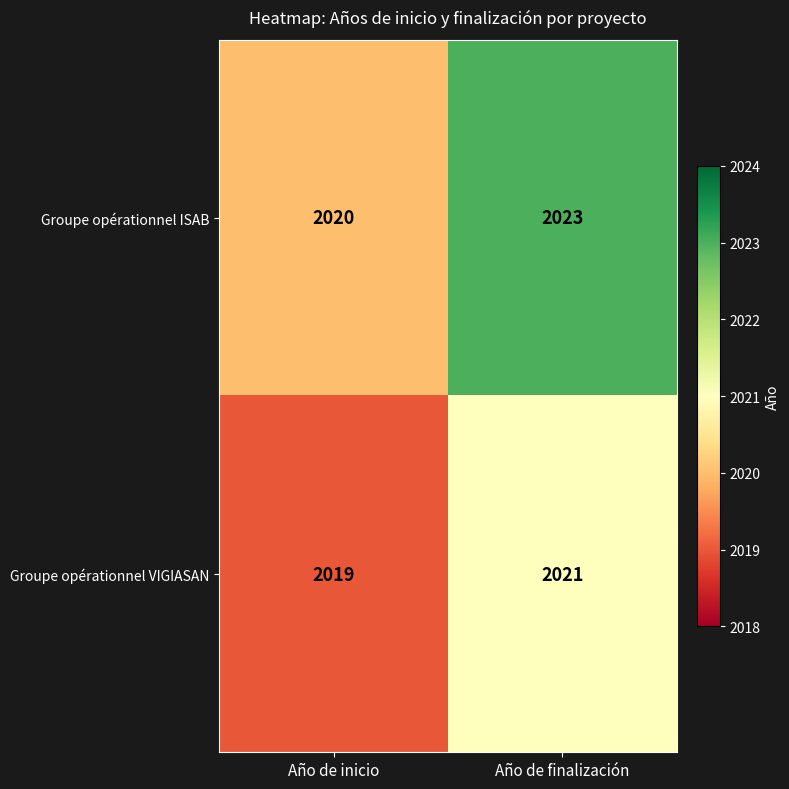

List the series in order of their overall mean, highest first.

Groupe opérationnel ISAB, Groupe opérationnel VIGIASAN